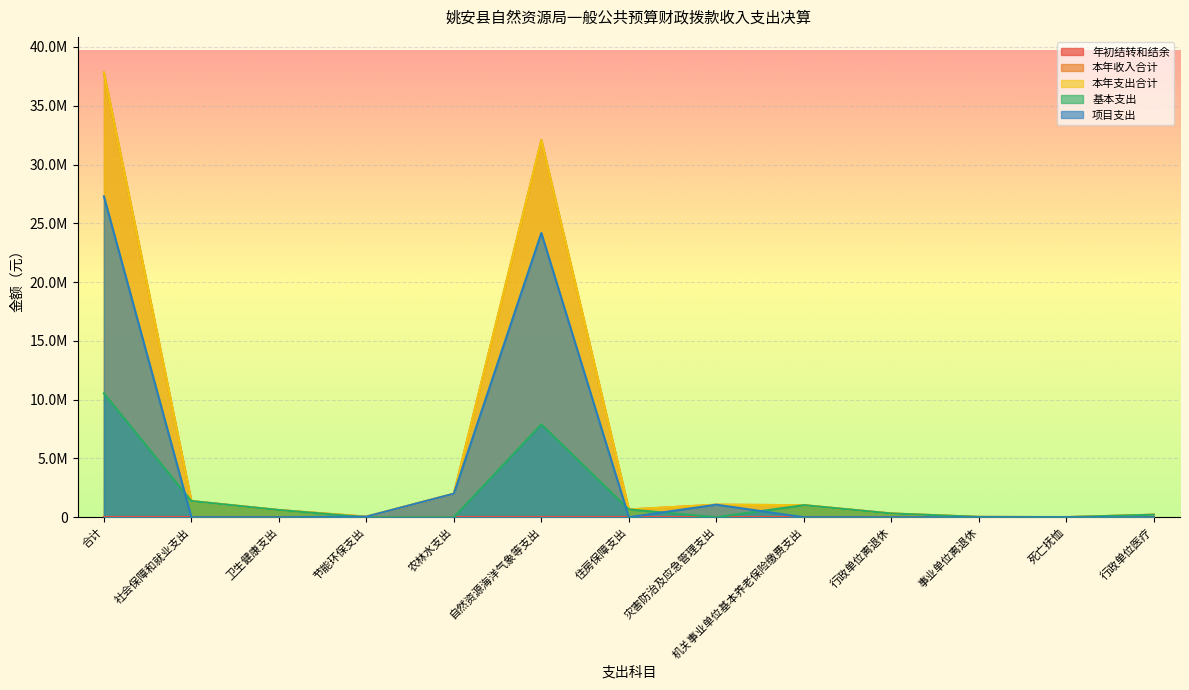

Rank the series by their maximum value, from highest to lowest.

本年收入合计, 本年支出合计, 项目支出, 基本支出